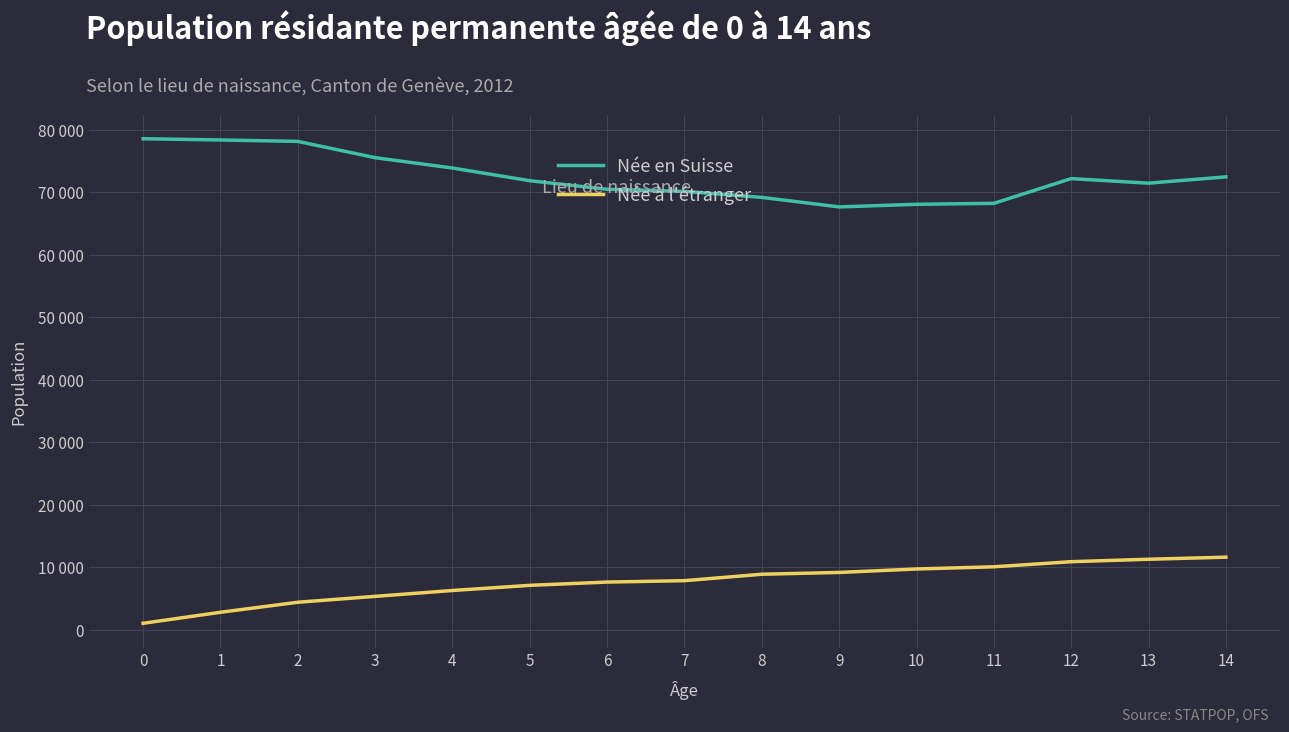

What is the sum of all Née en Suisse values?

1086085